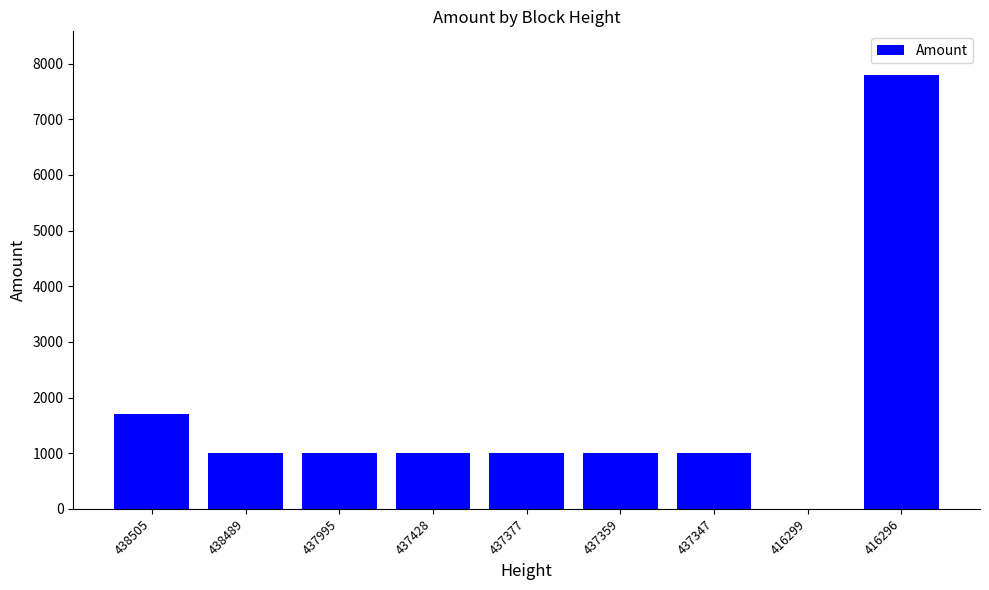

Which has a higher value, 437359 or 416299?

437359